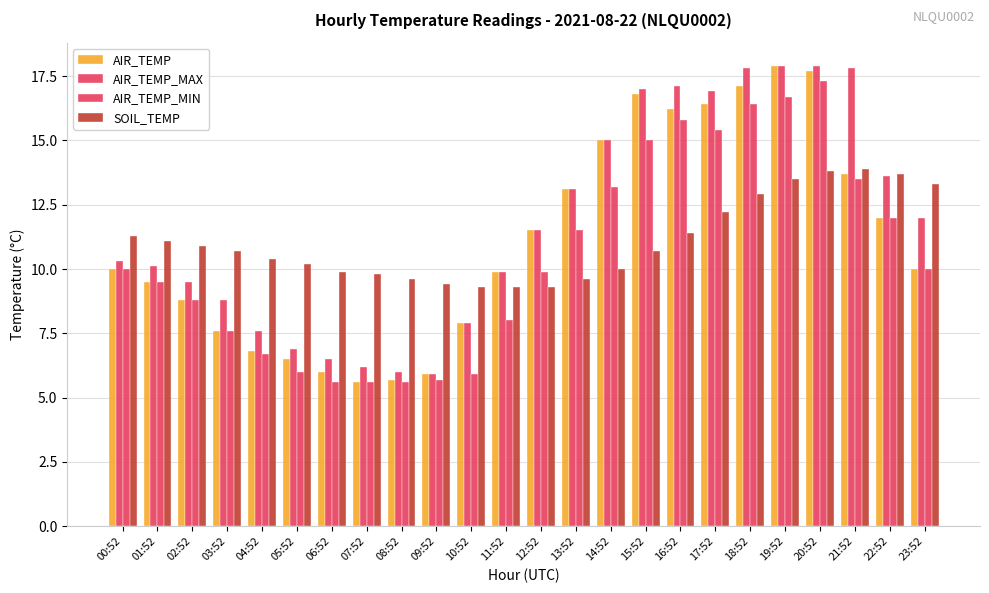

What is the total value across all series at 05:52?

29.6